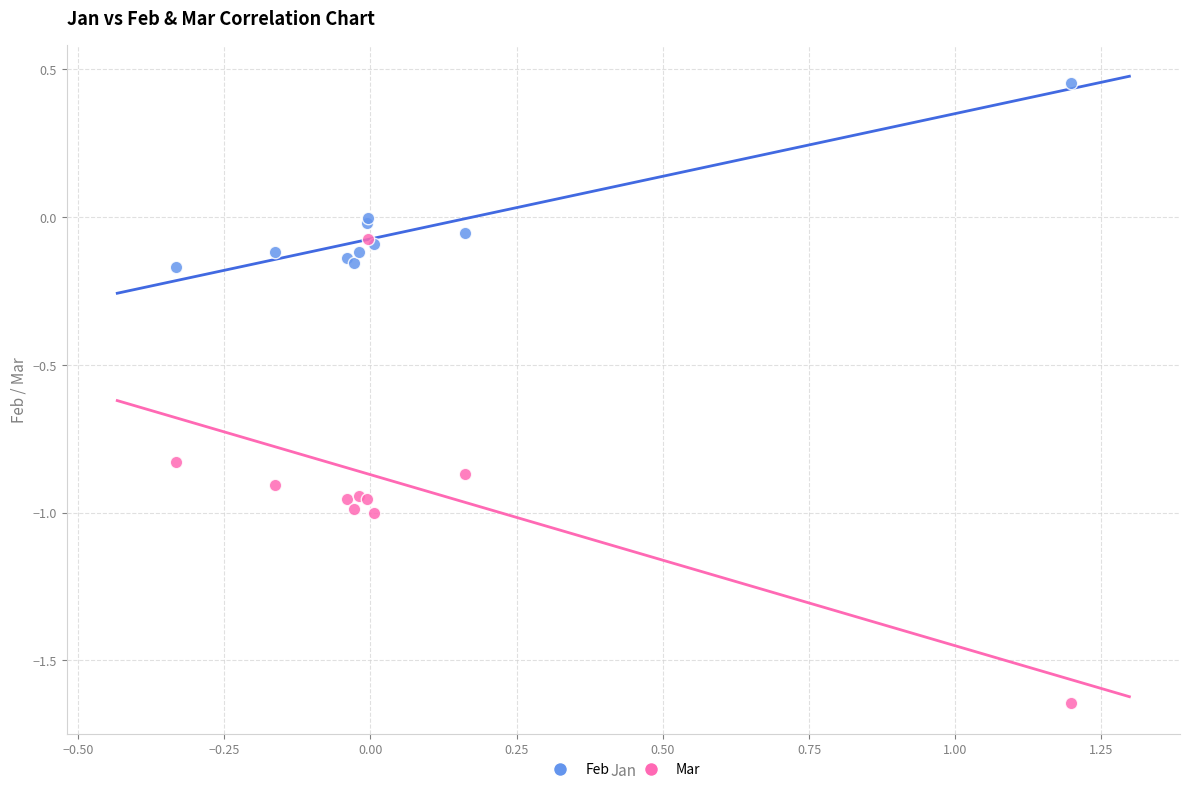

What are all the series names shown in the legend?

Feb, Mar